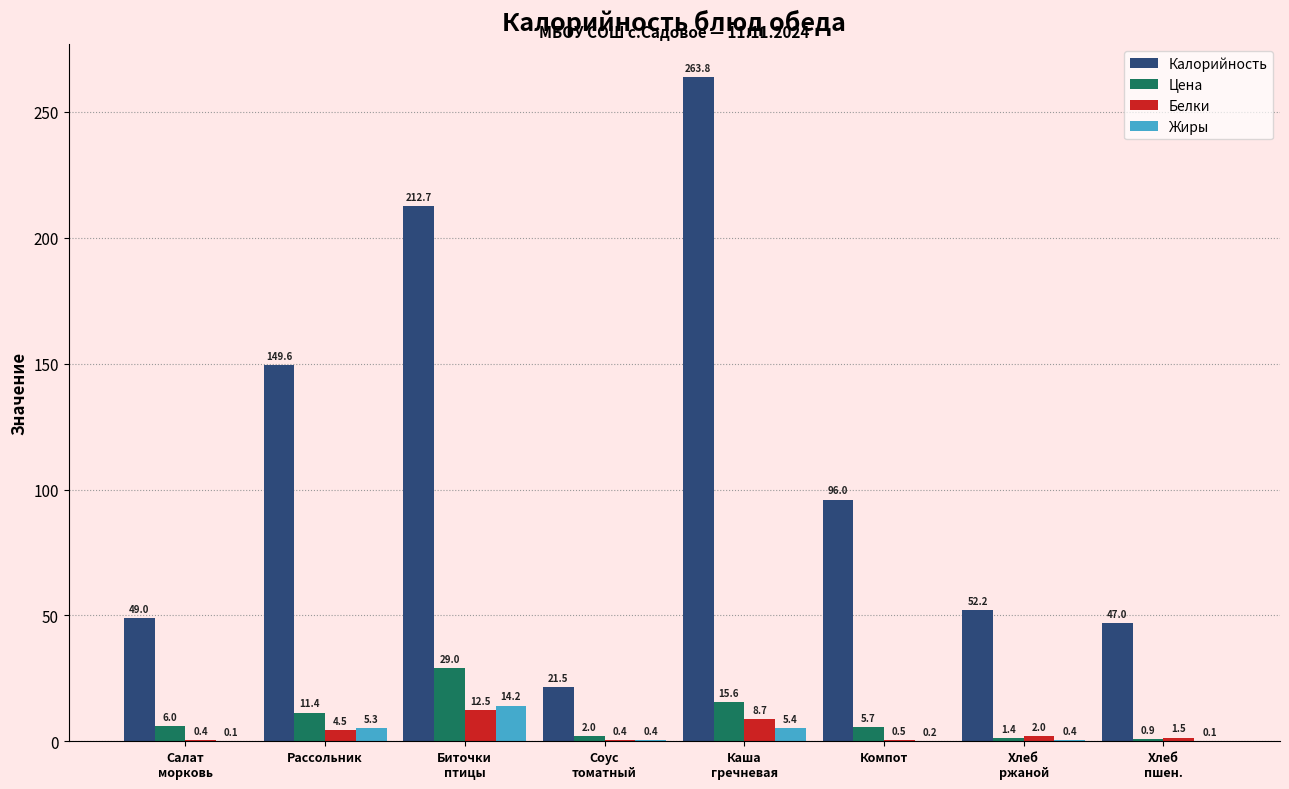

What is the sum of all Калорийность values?

891.8